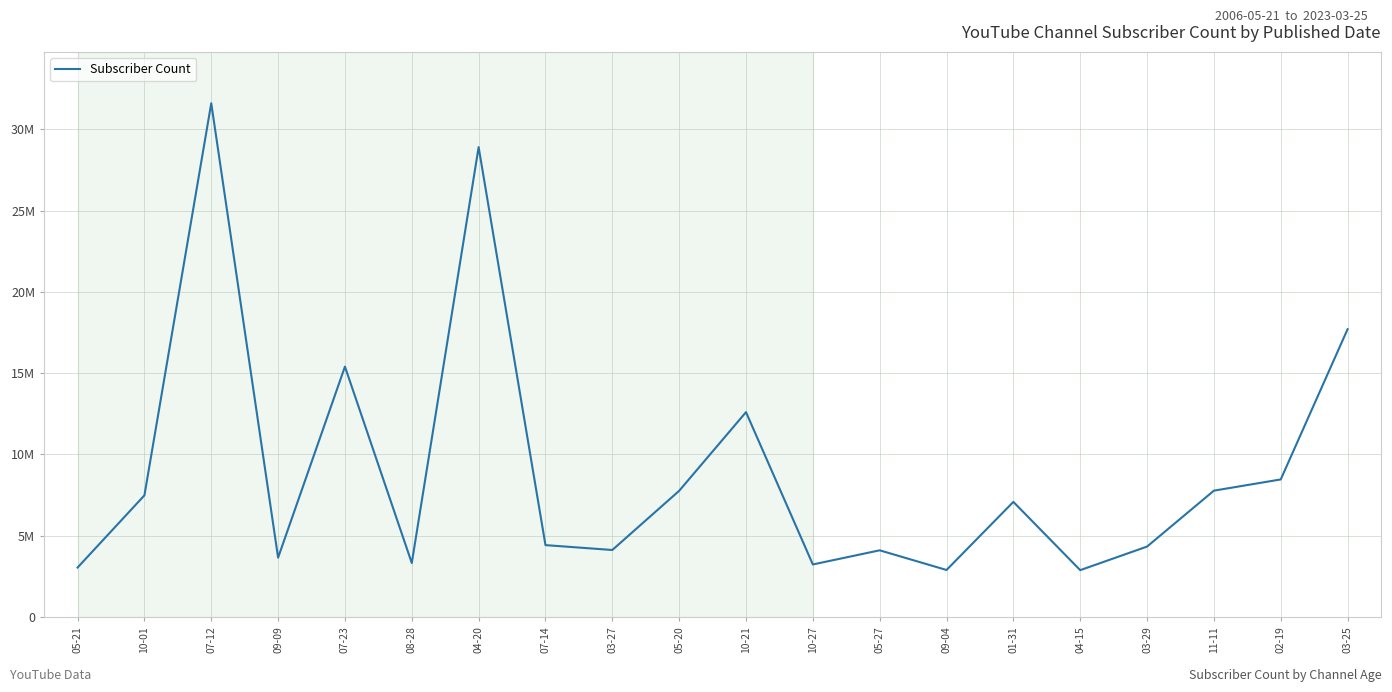

What position from the left is 04-20?

7